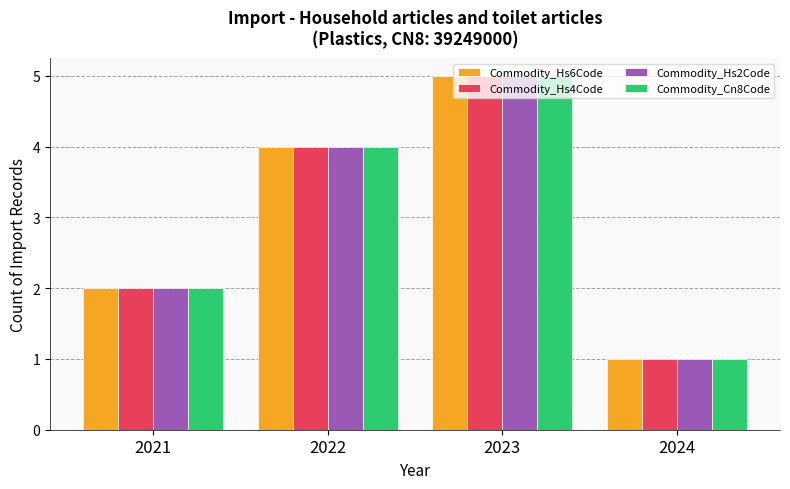

Reading left to right, extract all data points from this chart.

Commodity_Hs6Code: 2	4	5	1
Commodity_Hs4Code: 2	4	5	1
Commodity_Hs2Code: 2	4	5	1
Commodity_Cn8Code: 2	4	5	1